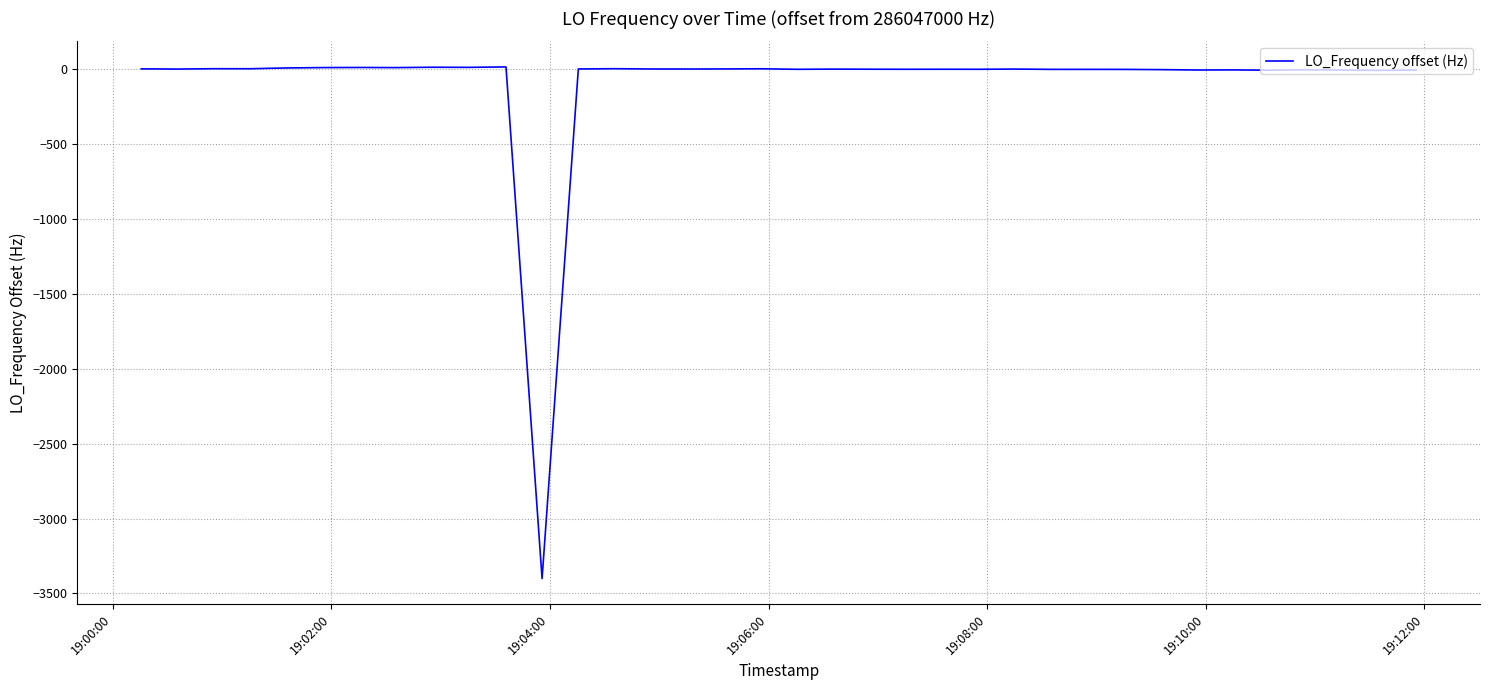

What is the smallest value displayed?

-3401.0